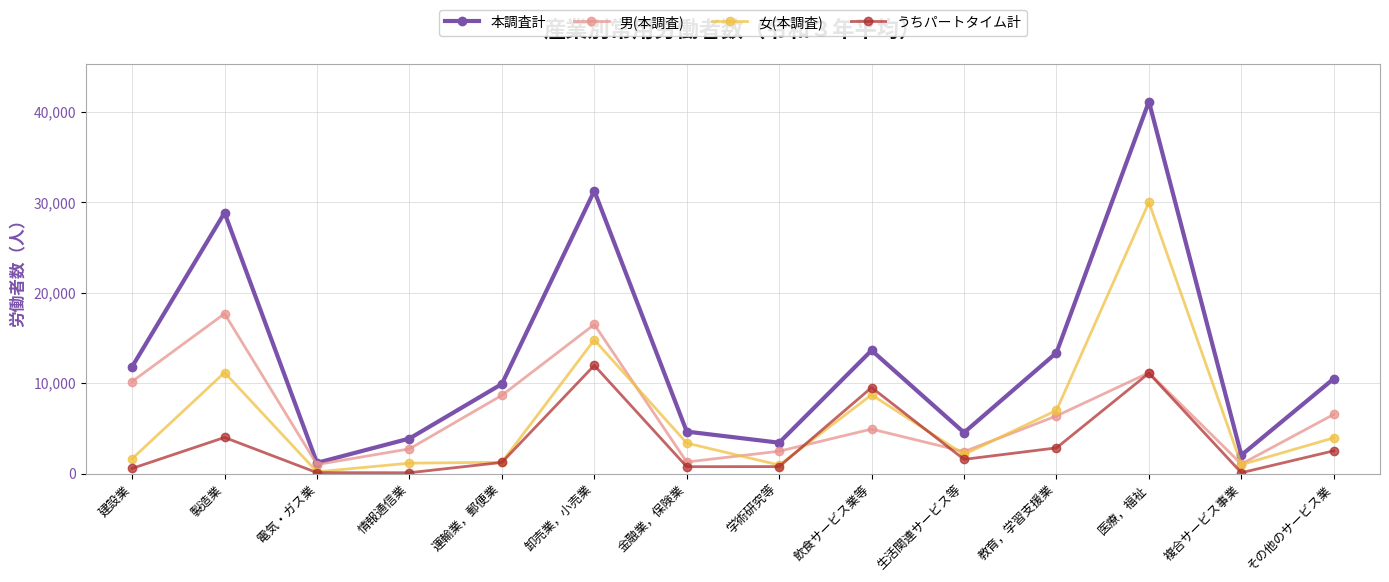

What is the sum of the 本調査計 values at 電気・ガス業 and その他のサービス業?

11679